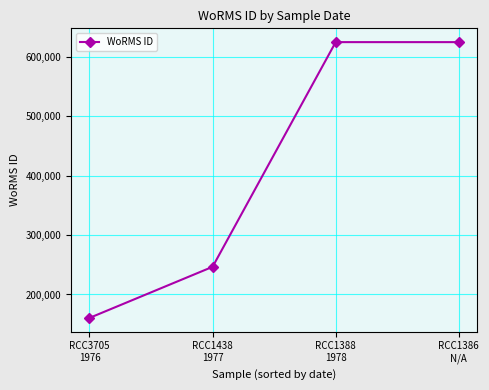

What is the maximum value shown in the chart?

624974